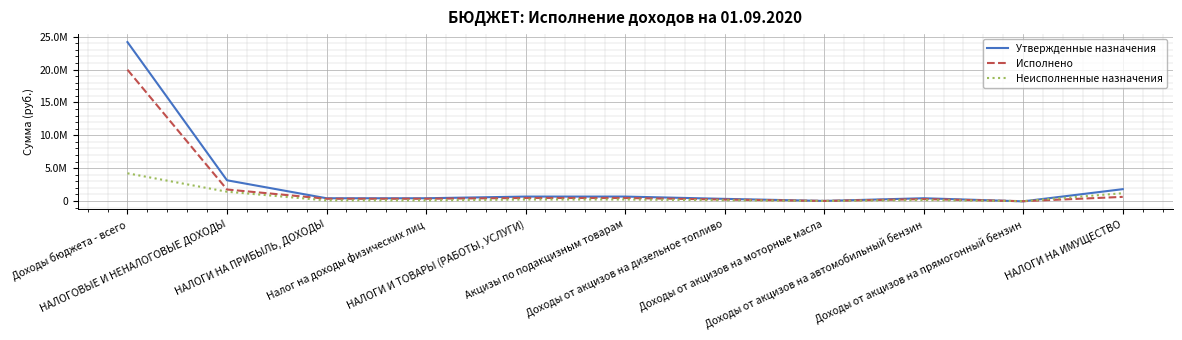

Does the chart display data point markers on the line(s)?

No